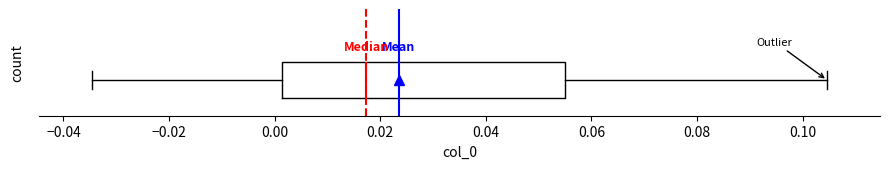

Transcribe this box plot: give where the median line is, the range the box spans, and where the two whiskers end, as read against the x-axis. The values are not printed on the chart, so give them approximately, as read against the axis.

median 0.018, box 0.002 to 0.056, whiskers -0.034 to 0.104